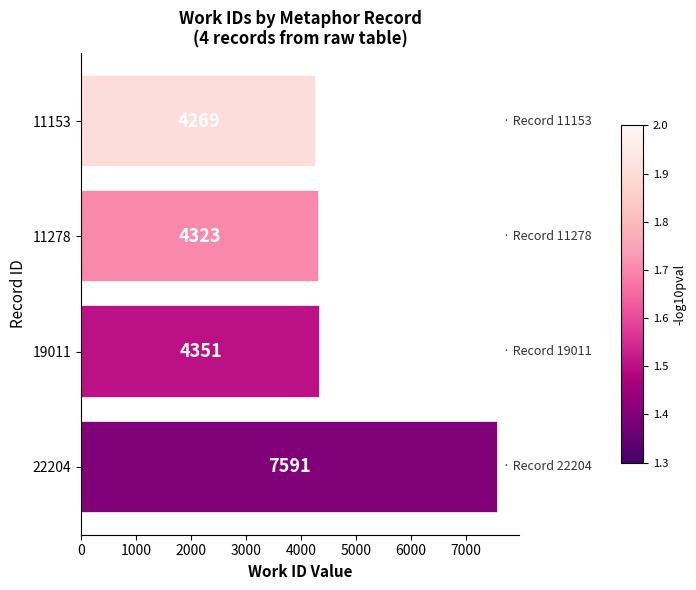

Approximately how many times larger is the value at 11278 compared to 19011?

1.0